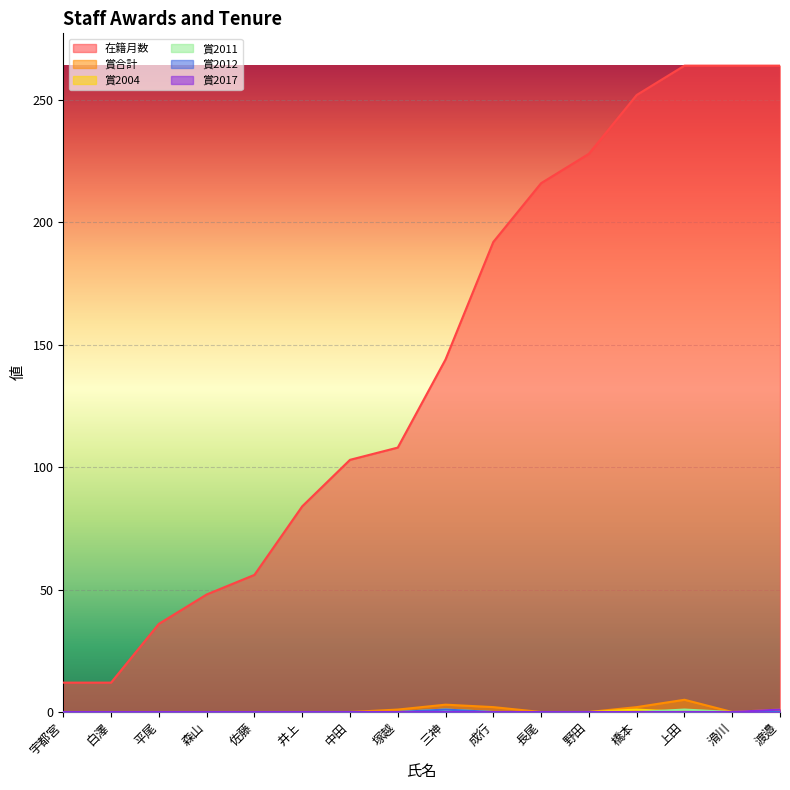

How many lines are shown in the chart?

6